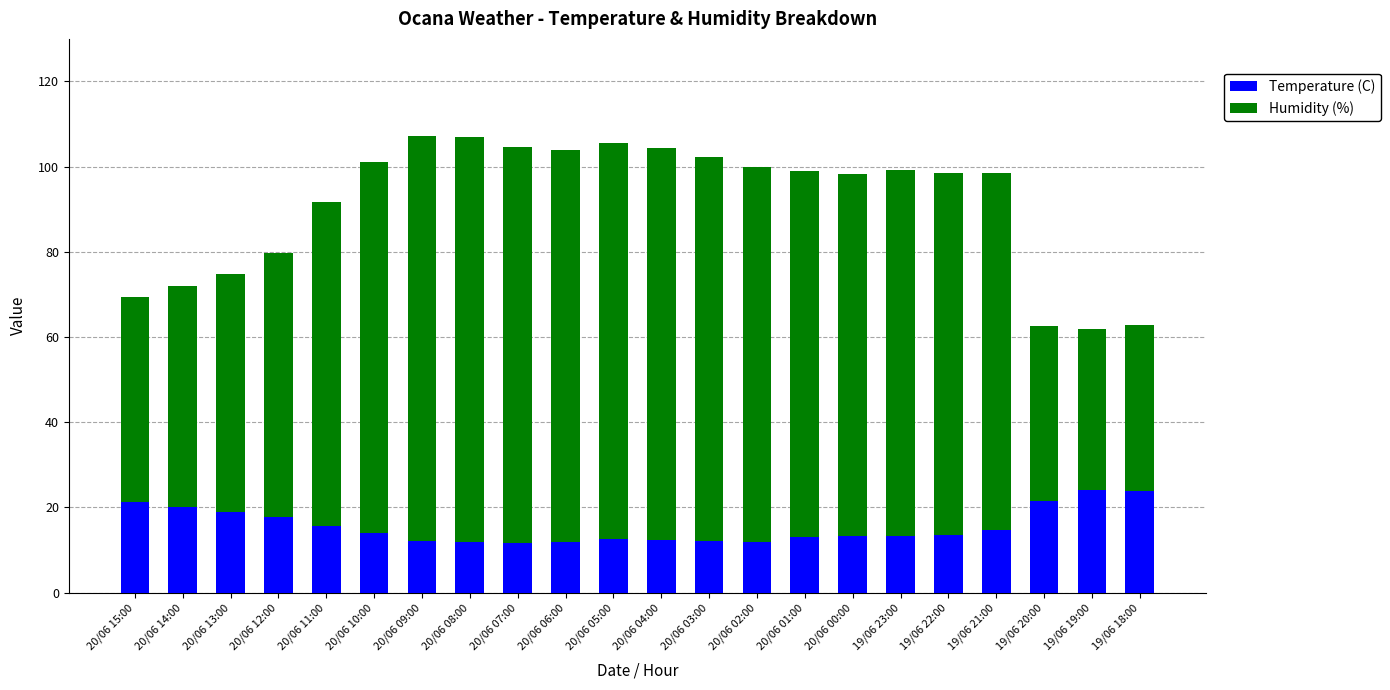

How many bars are there in total?

22